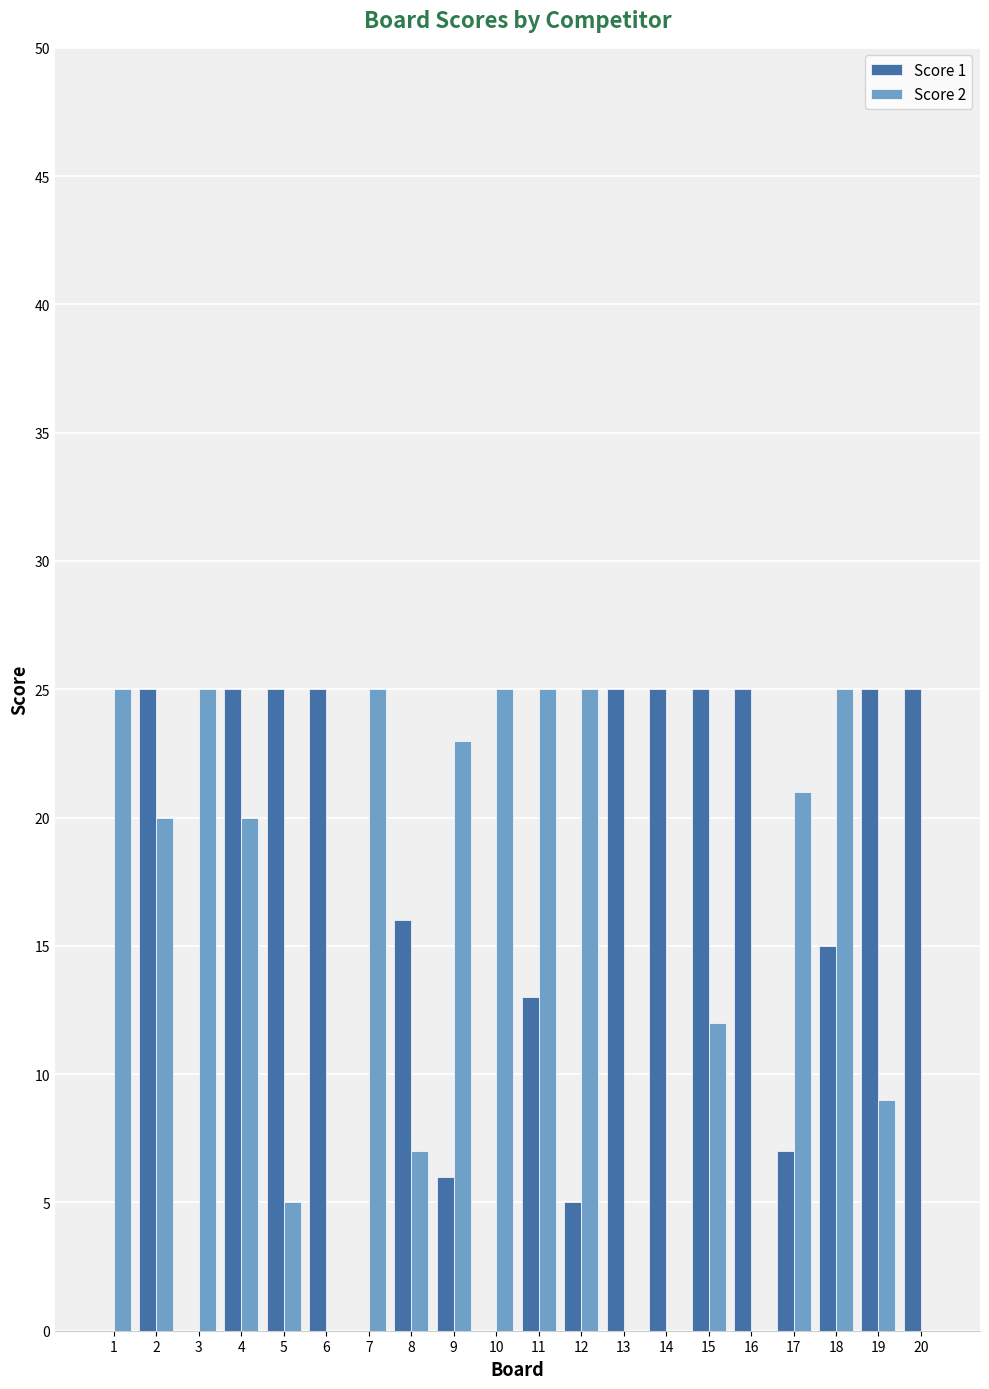

The value of Score 2 at 5 is 5. True or false?

True